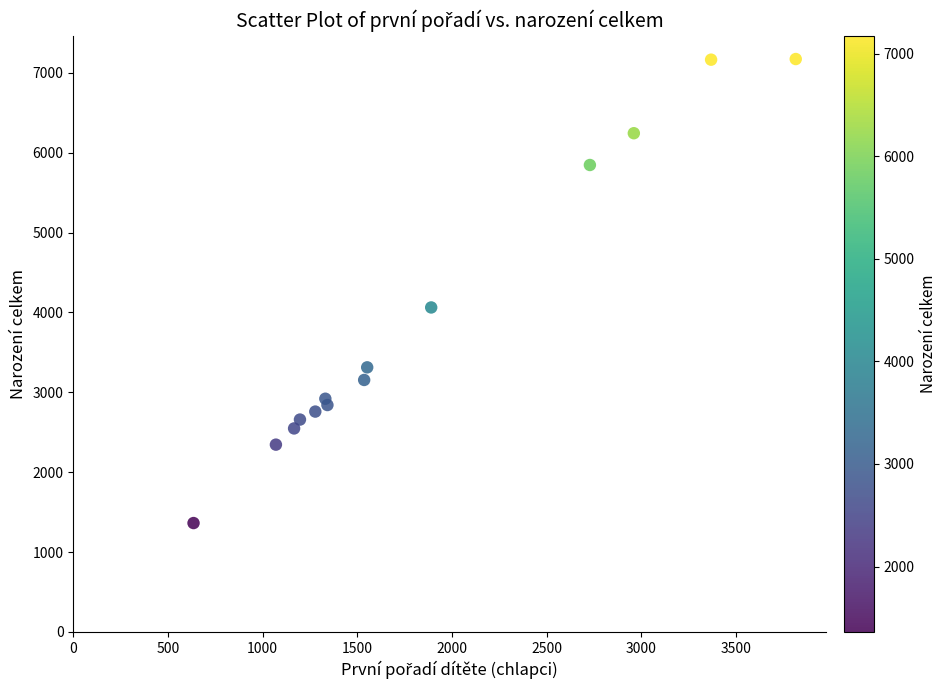

What is the range of Y values (max minus min)?

5811